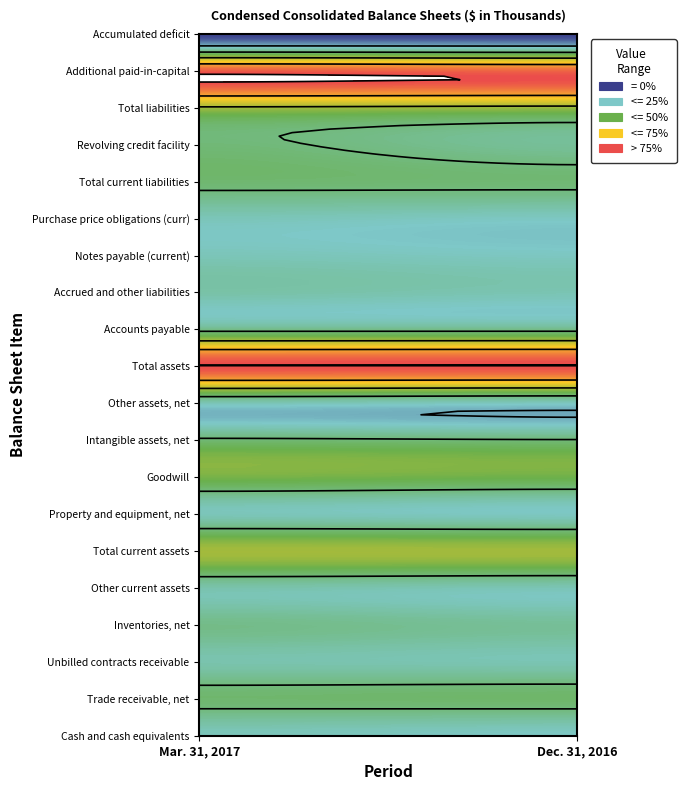

What is the total value across all series at 0?

860863